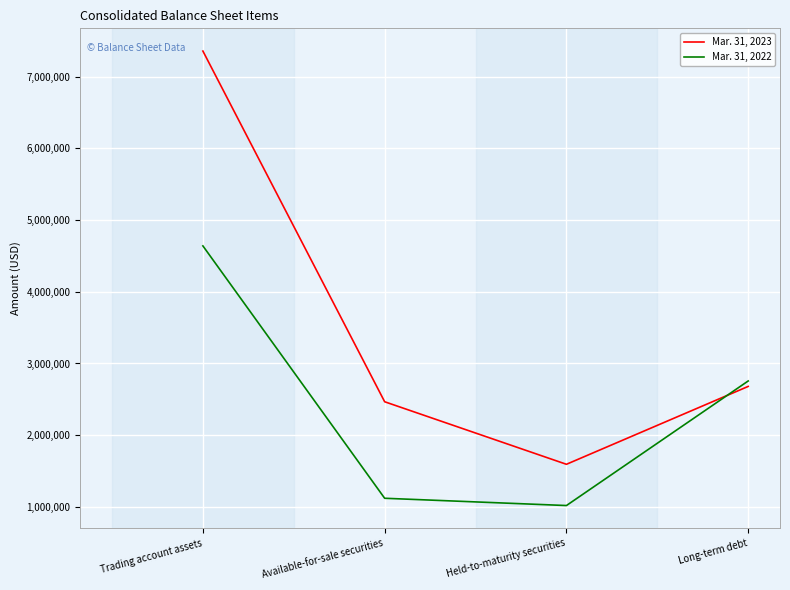

What is the sum of all Mar. 31, 2023 values?

14096842